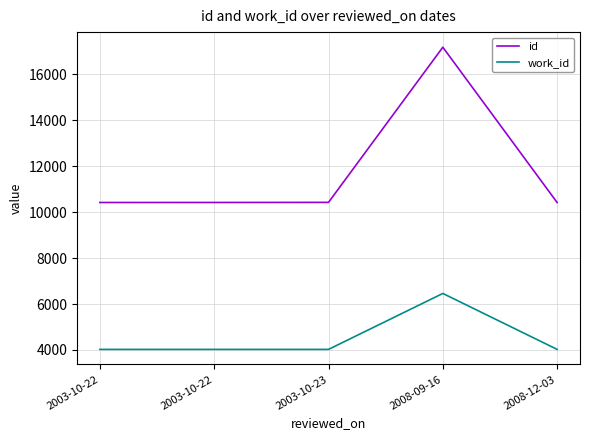

Which series has the largest total across all categories?

id